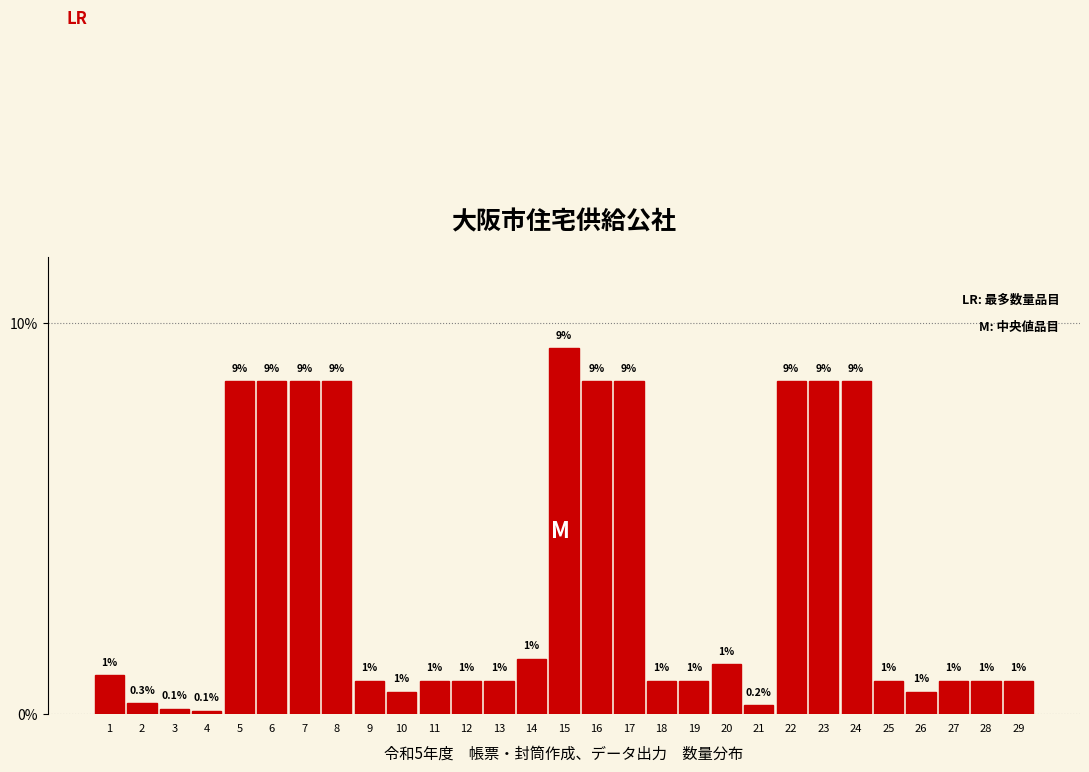

What is the value of the 22nd bar from the left?

8.5